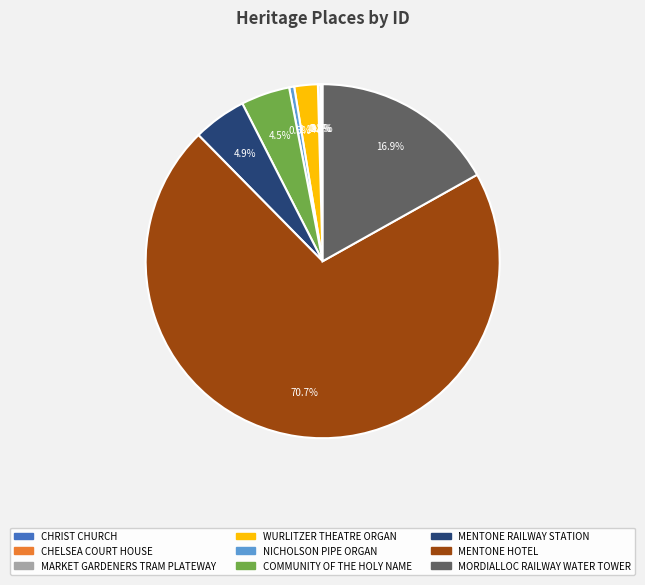

Is there any slice that represents more than half of the pie?

Yes